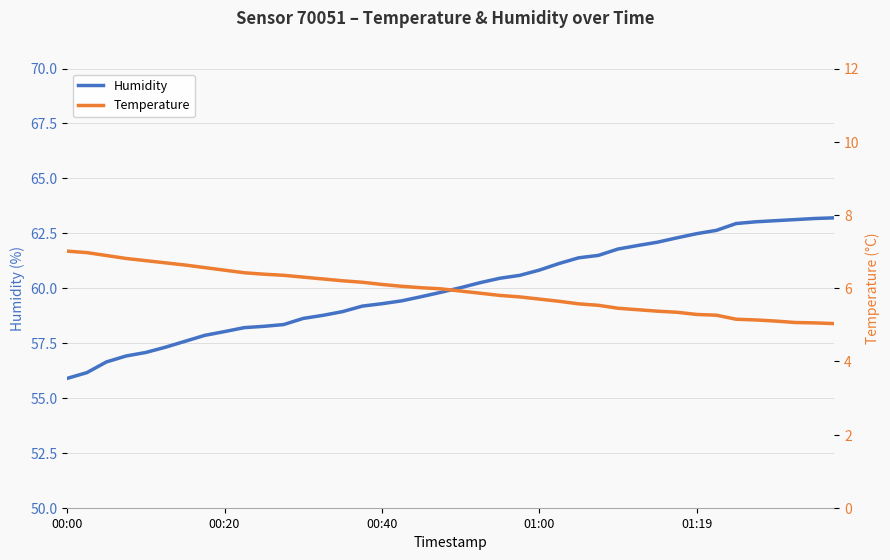

True or false: Temperature has a value of 3.9 at 7.

False